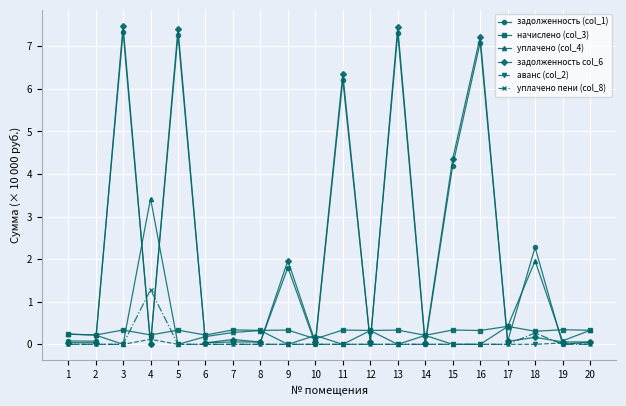

Does the chart have visible grid lines?

Yes